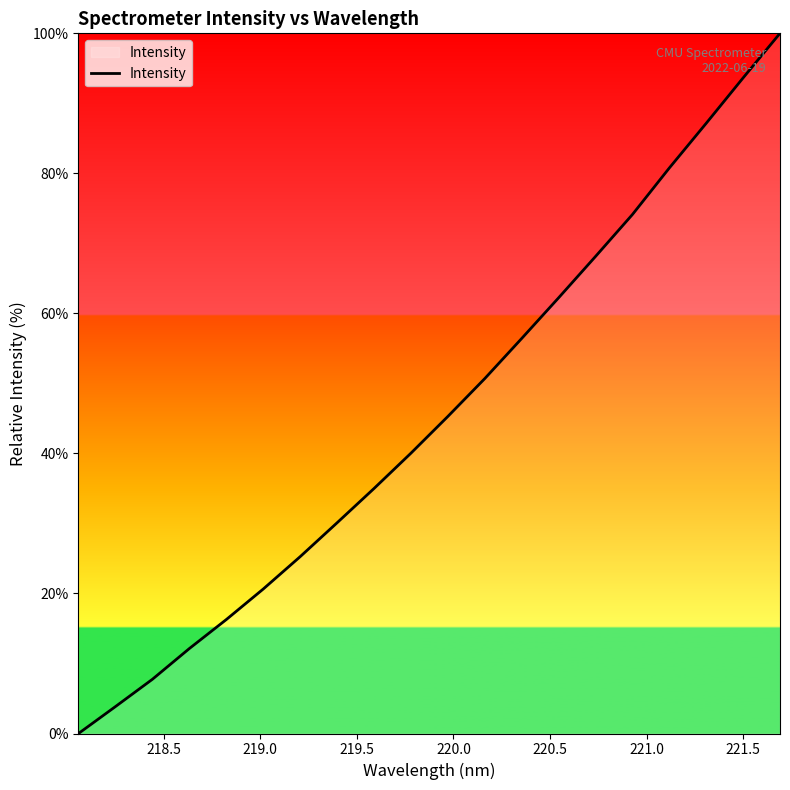

What is the difference between the maximum and second lowest values?

96.2